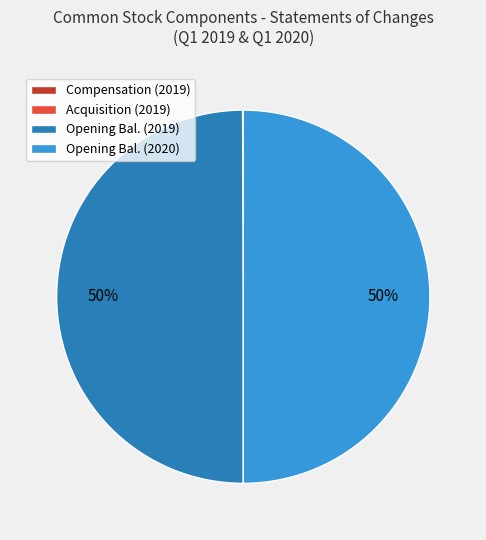

Approximately how many times larger is the value at Opening Bal. (2019) compared to Opening Bal. (2020)?

1.0